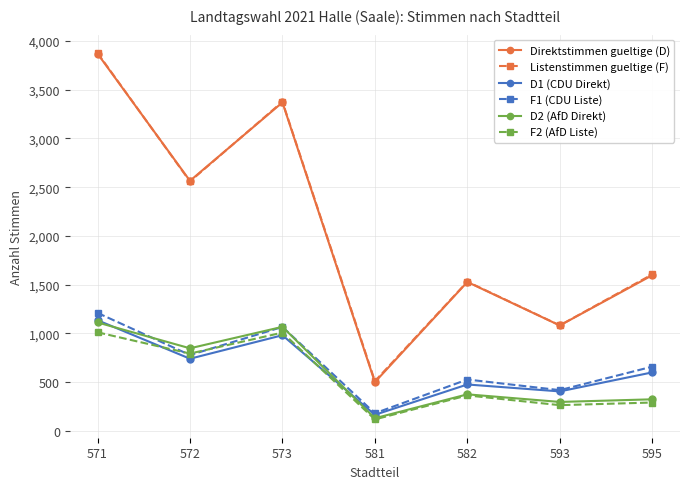

Where is the first local minimum for Listenstimmen gueltige (F)?

572